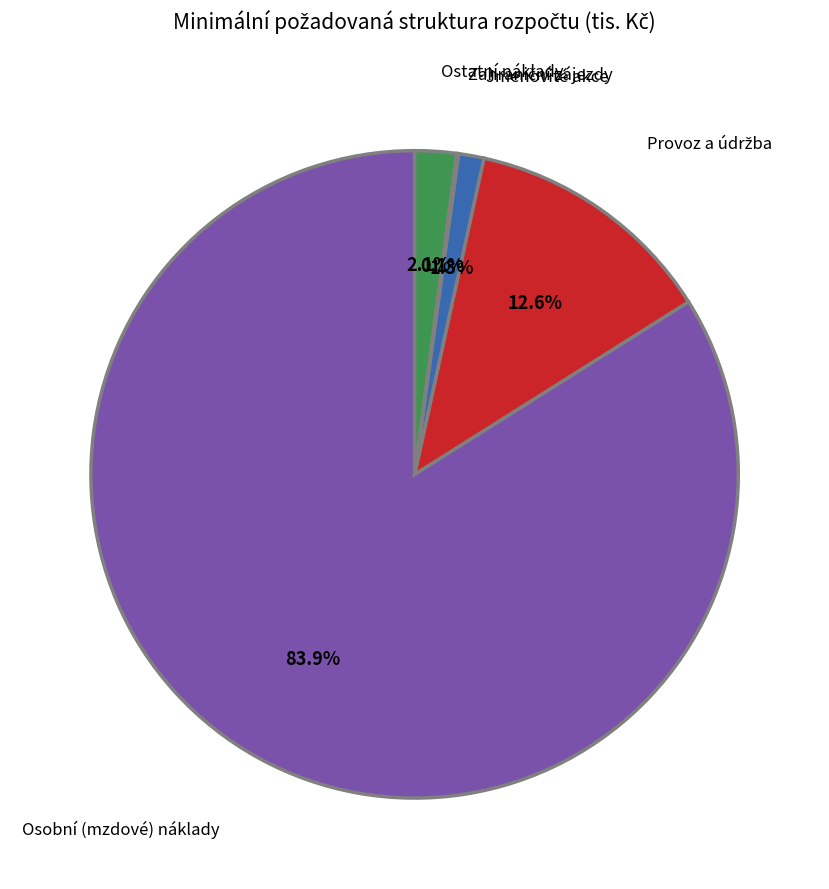

Is there any slice that represents more than half of the pie?

Yes